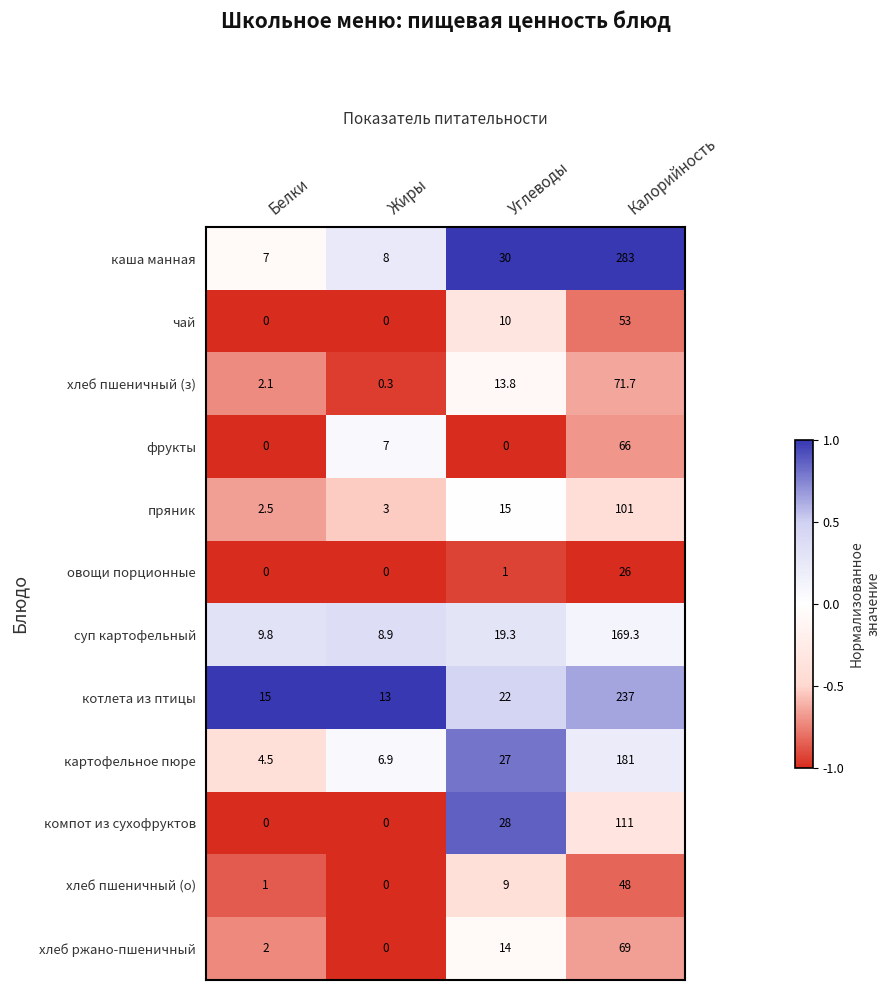

Rank the series at Углеводы from highest to lowest value.

каша манная, компот из сухофруктов, картофельное пюре, котлета из птицы, суп картофельный, пряник, хлеб ржано-пшеничный, хлеб пшеничный (з), чай, хлеб пшеничный (о), овощи порционные, фрукты